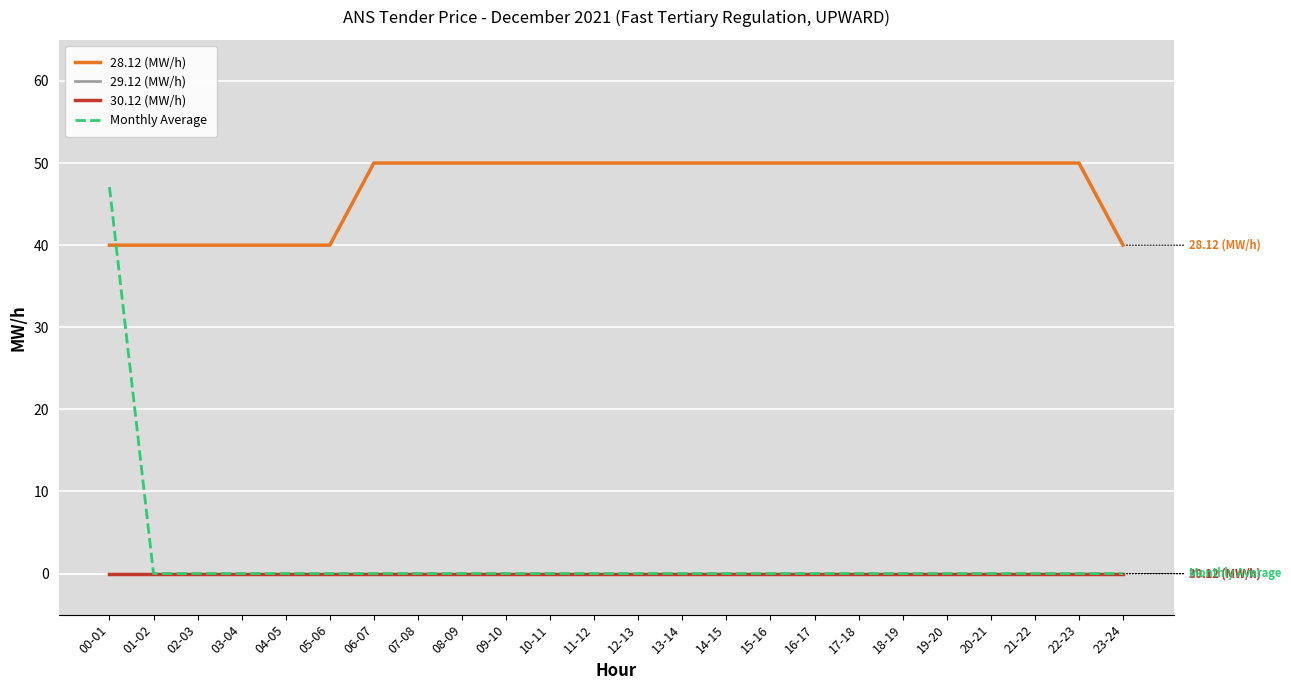

Is it true that 30.12 (MW/h) equals 0.0 at 05-06?

True